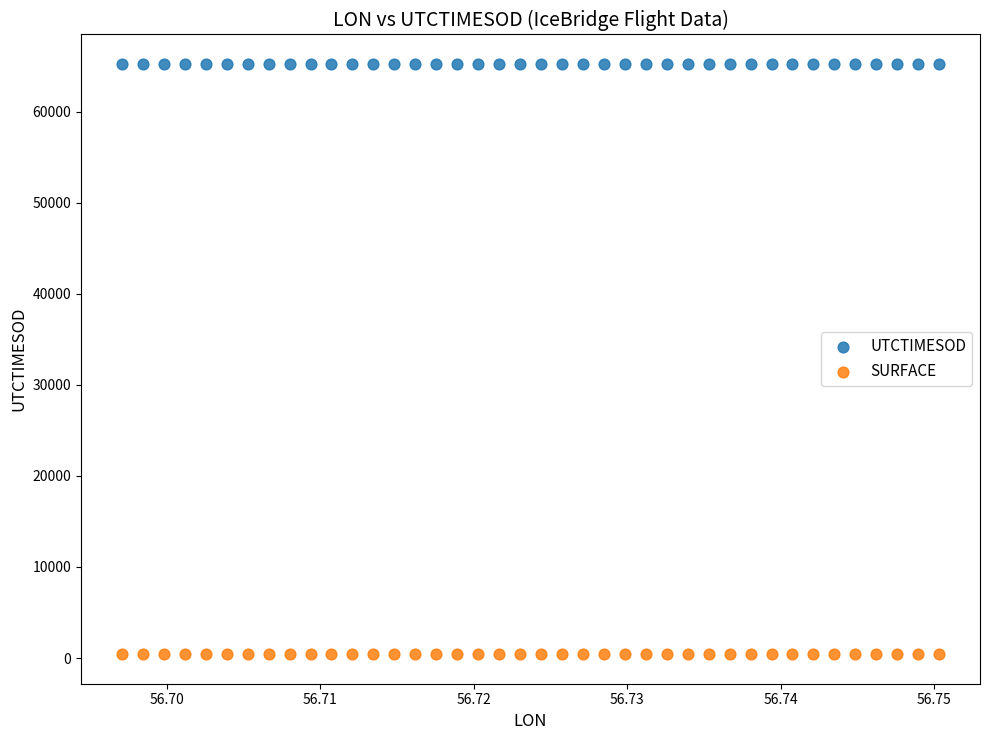

Which series contains the lowest Y value?

SURFACE